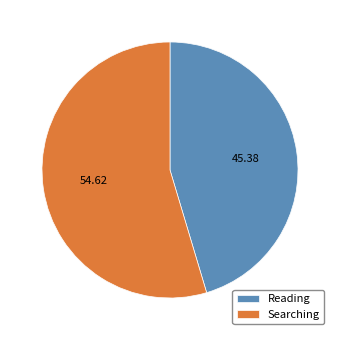

To the nearest percent, what is the difference between the largest and smallest slice percentages?

9%